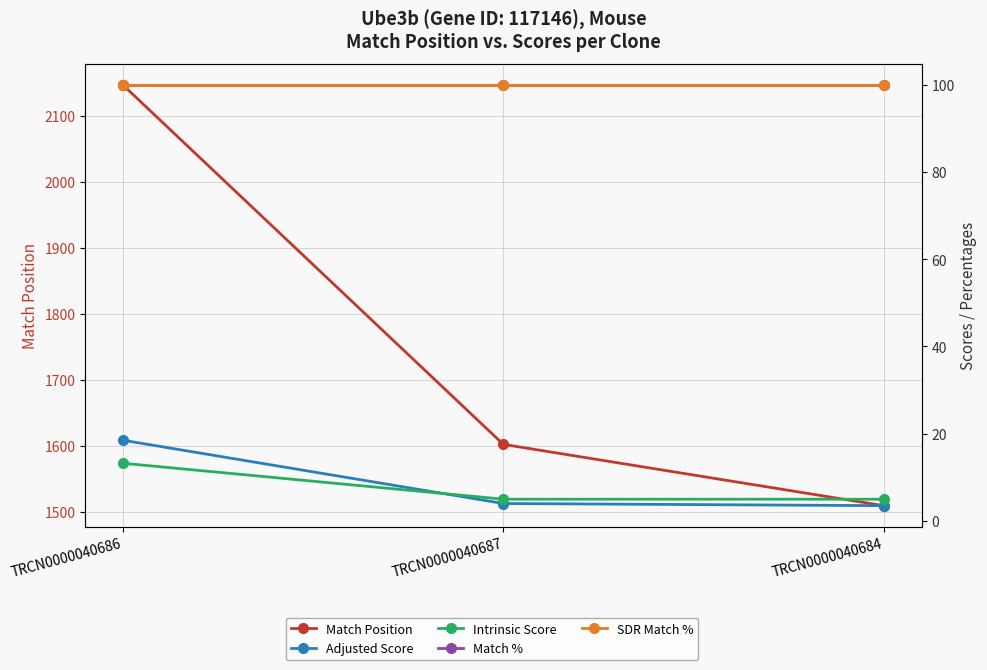

Does the chart have visible grid lines?

Yes